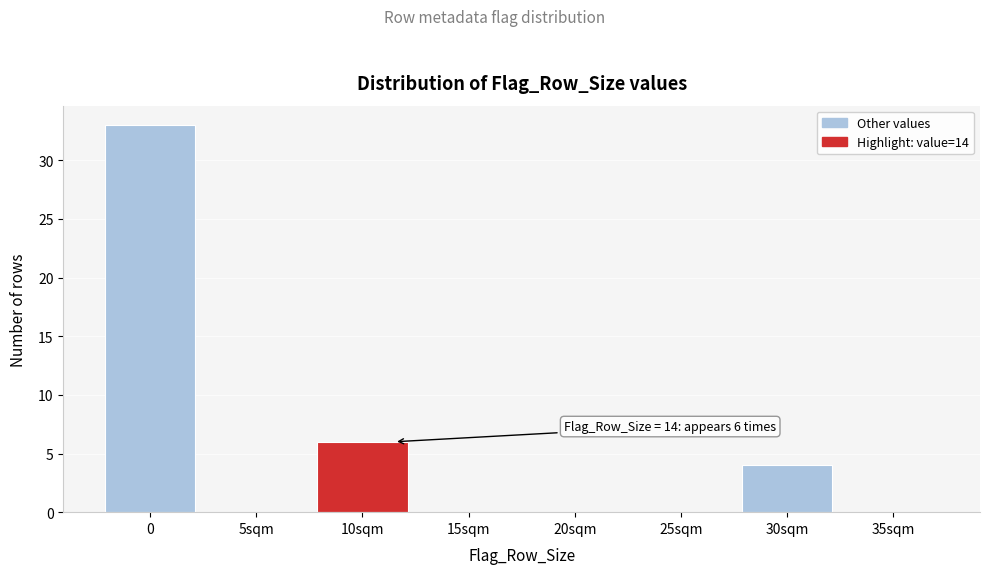

Reading left to right, list all the values displayed in this chart.

0=33	5sqm=0	10sqm=6	15sqm=0	20sqm=0	25sqm=0	30sqm=4	35sqm=0